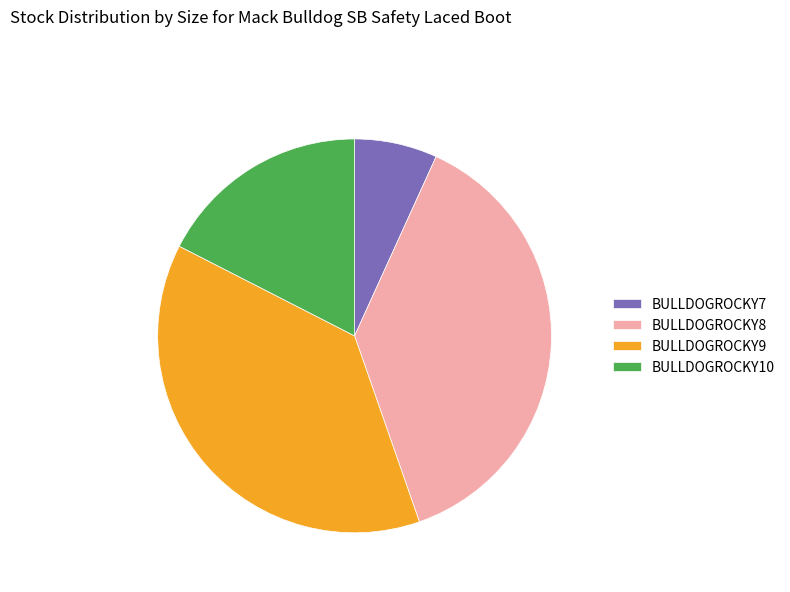

Does any single category account for the majority?

No